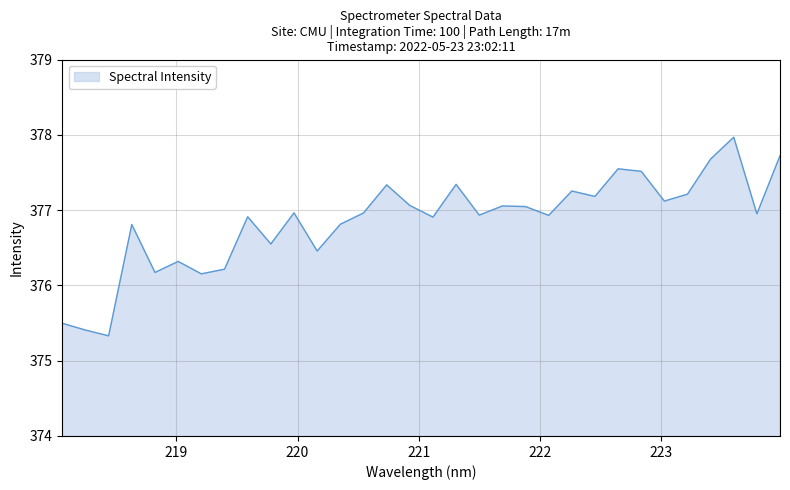

What is the maximum value shown in the chart?

378.0